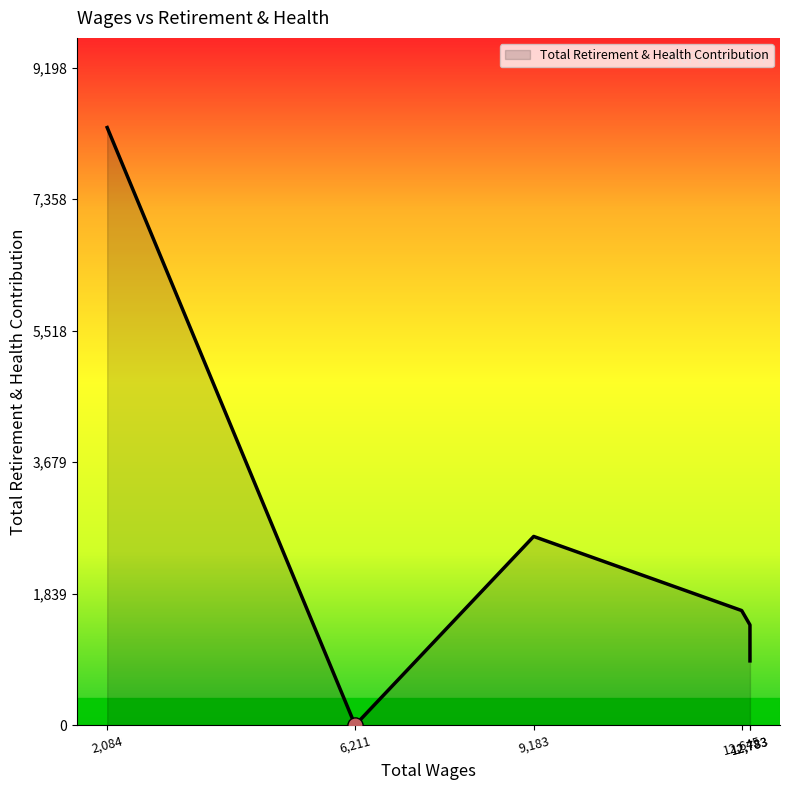

What is the change in value from 12783.0 to 2084.0?

+6959